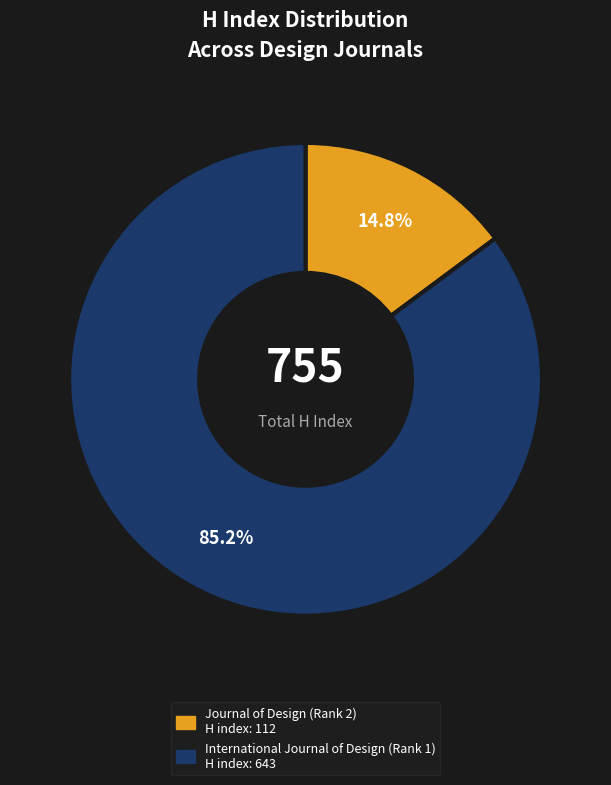

Which slice is the smallest?

Journal of Design (Rank 2)